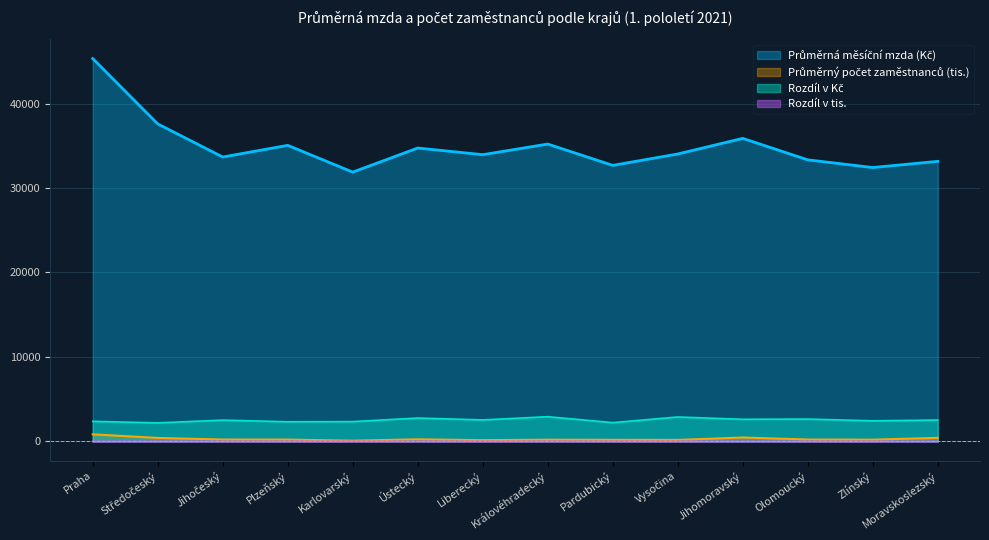

What is the difference between the second highest and minimum values in the Rozdíl v Kč series?

699.0